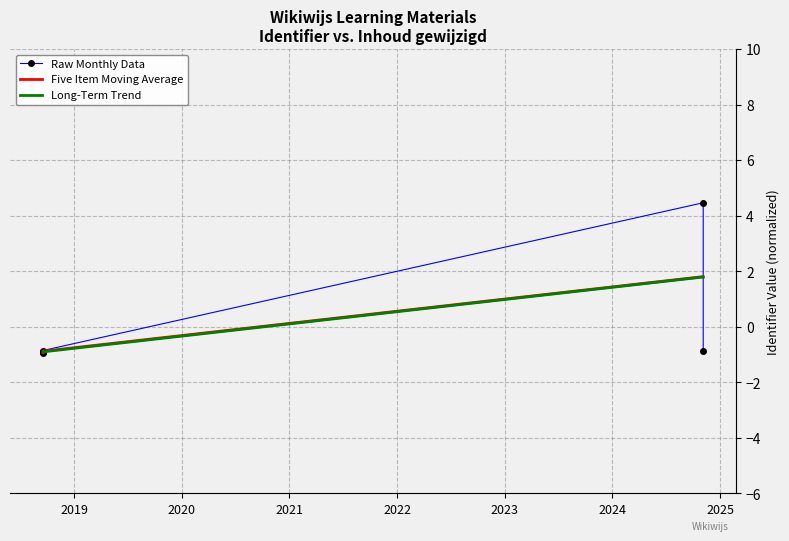

Which series changed the most between 2020 and 2022?

Raw Monthly Data